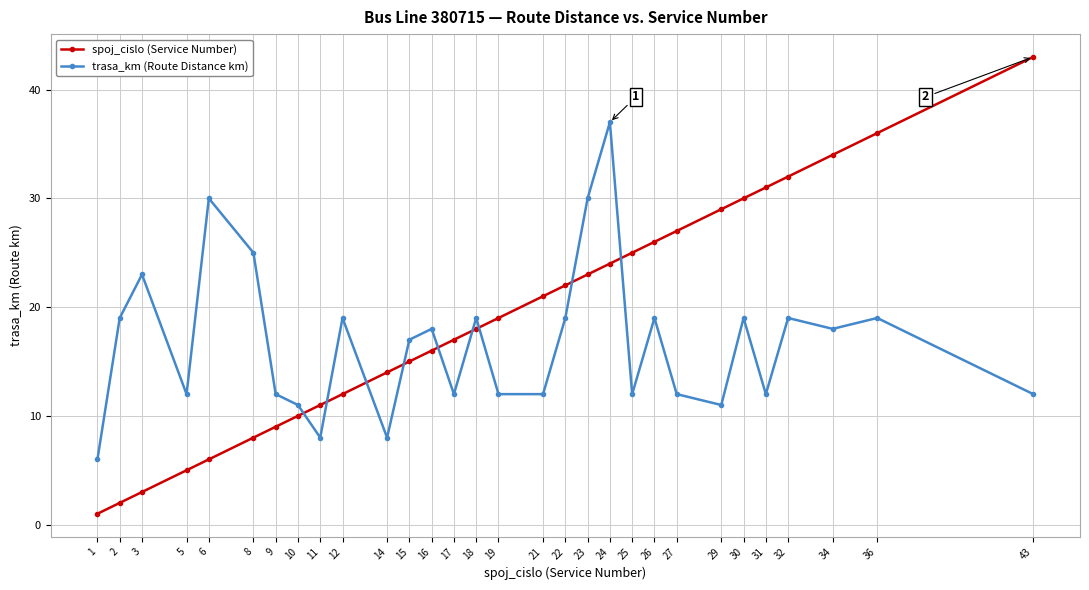

Which series has the largest total across all categories?

spoj_cislo (Service Number)